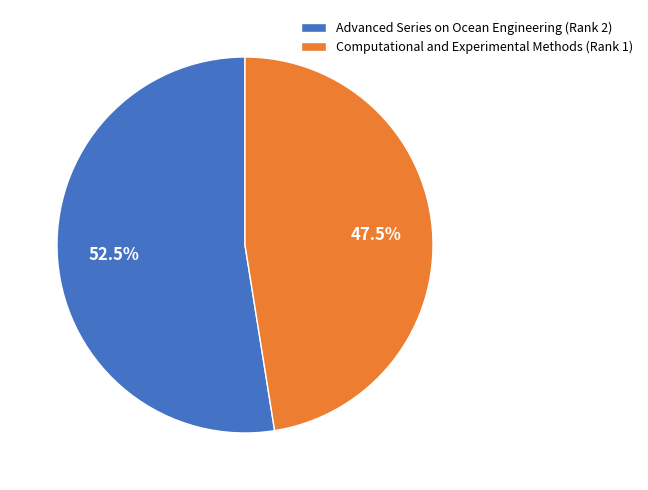

How many segments does this pie chart have?

2